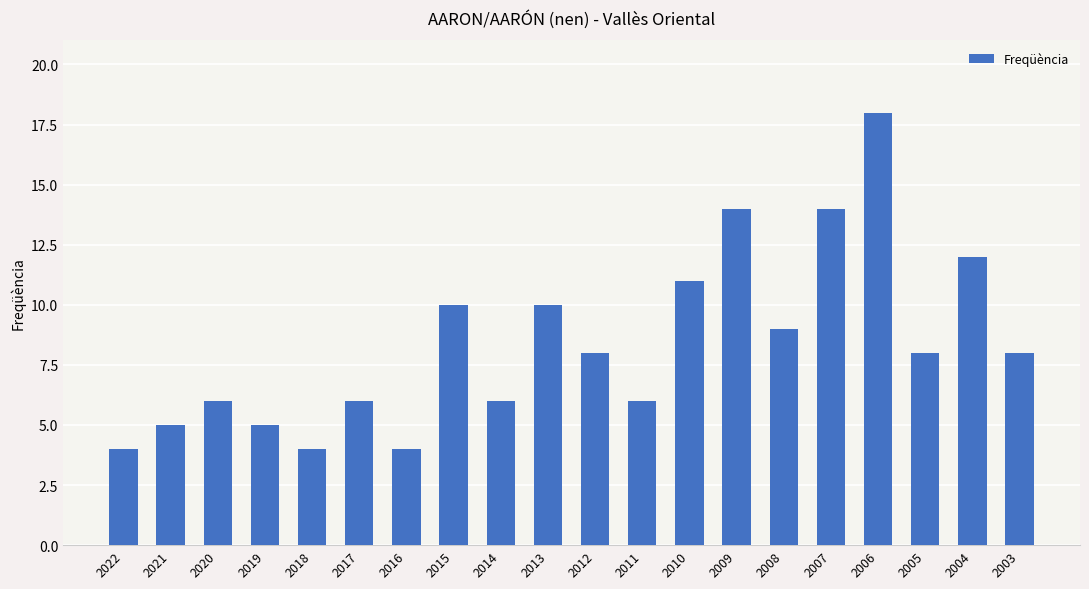

How many bars are there in total?

20